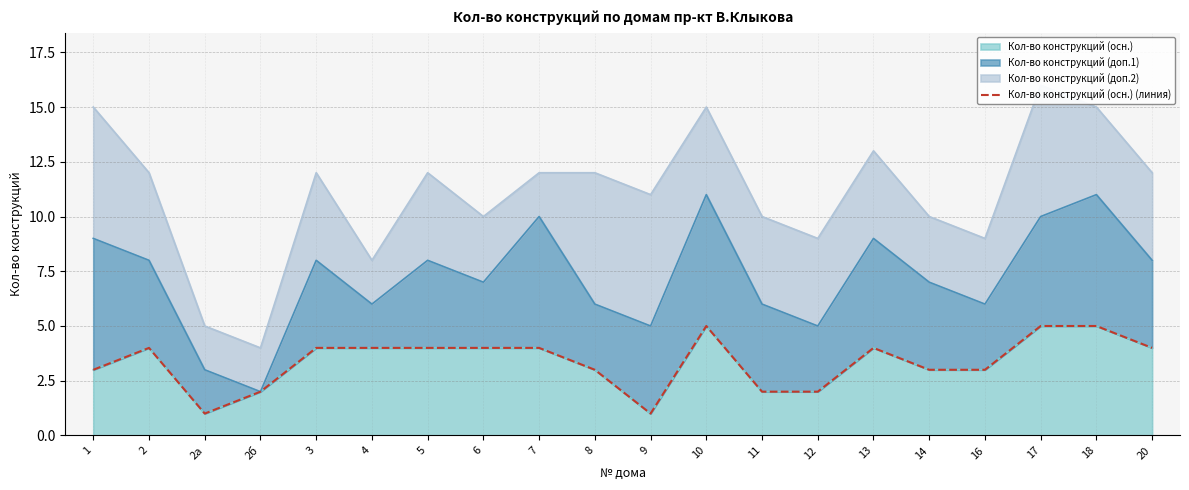

True or false: the data shows 5 at 18.

True